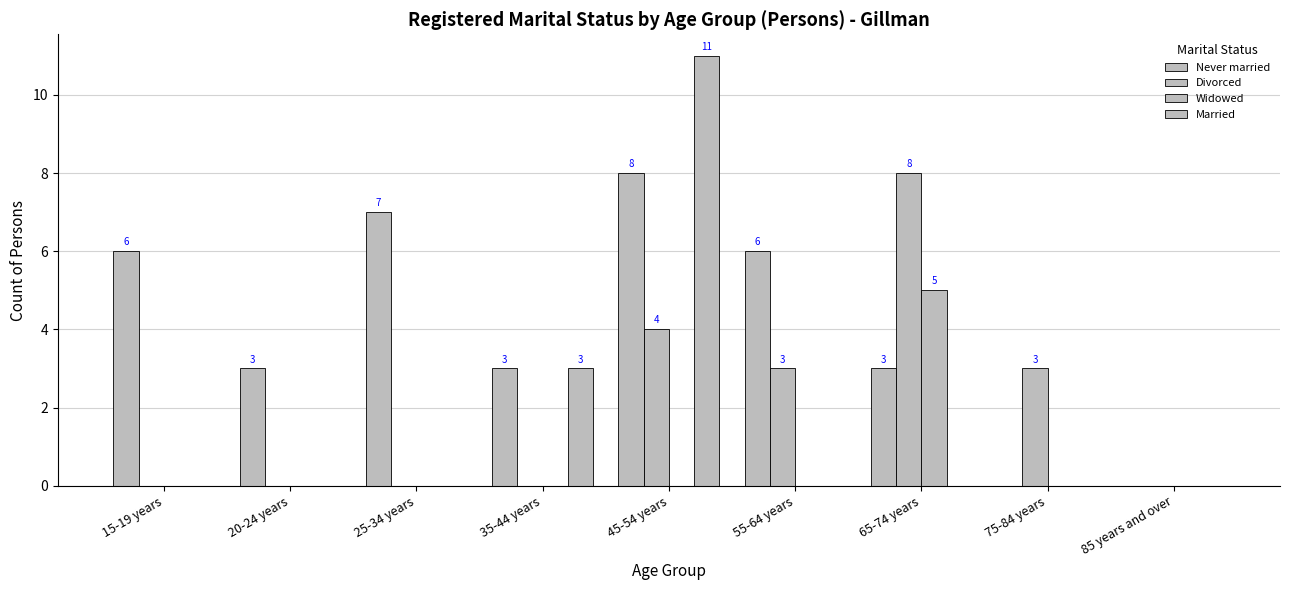

True or false: Widowed has a value of 3 at 75-84 years.

False